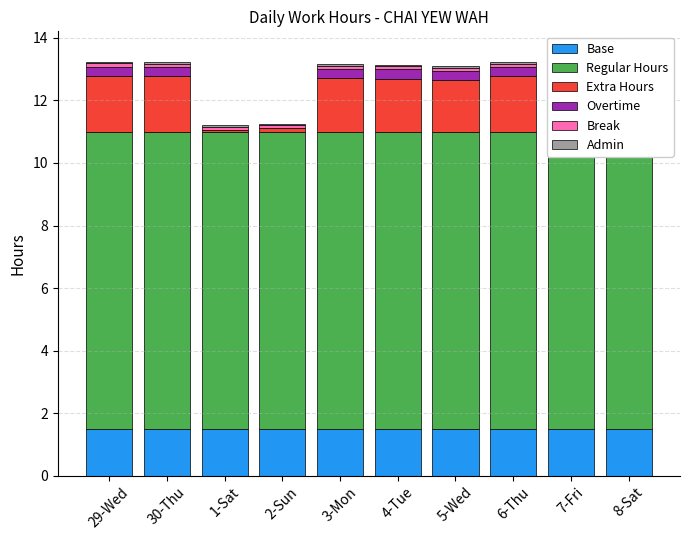

Is it true that Break equals 0.1 at 8-Sat?

False